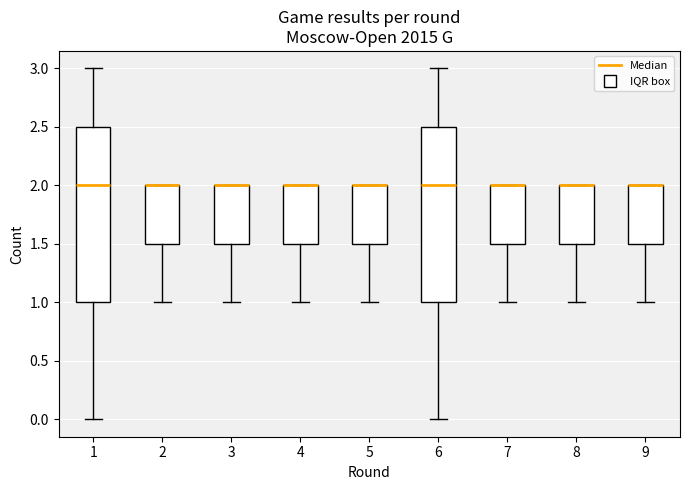

Reading left to right, transcribe this box plot: for each box, give where its median line is, the range the box spans, and where its two whiskers end, as read against the y-axis. The values are not printed on the chart, so give them approximately, as read against the axis.

1: median 2.0, box 1.0 to 2.5, whiskers 0.0 to 3.0
2: median 2.0 (drawn on the box's upper edge), box 1.5 to 2.0, whiskers 1.0 to 2.0
3: median 2.0 (drawn on the box's upper edge), box 1.5 to 2.0, whiskers 1.0 to 2.0
4: median 2.0 (drawn on the box's upper edge), box 1.5 to 2.0, whiskers 1.0 to 2.0
5: median 2.0 (drawn on the box's upper edge), box 1.5 to 2.0, whiskers 1.0 to 2.0
6: median 2.0, box 1.0 to 2.5, whiskers 0.0 to 3.0
7: median 2.0 (drawn on the box's upper edge), box 1.5 to 2.0, whiskers 1.0 to 2.0
8: median 2.0 (drawn on the box's upper edge), box 1.5 to 2.0, whiskers 1.0 to 2.0
9: median 2.0 (drawn on the box's upper edge), box 1.5 to 2.0, whiskers 1.0 to 2.0